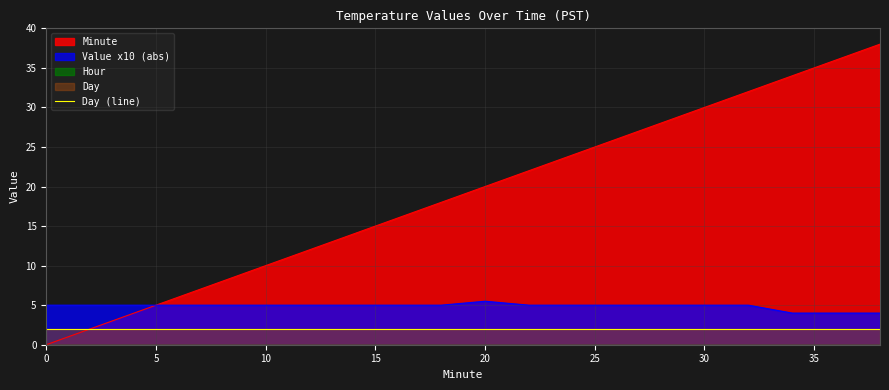

What value does the Value series have at 16?

-0.5